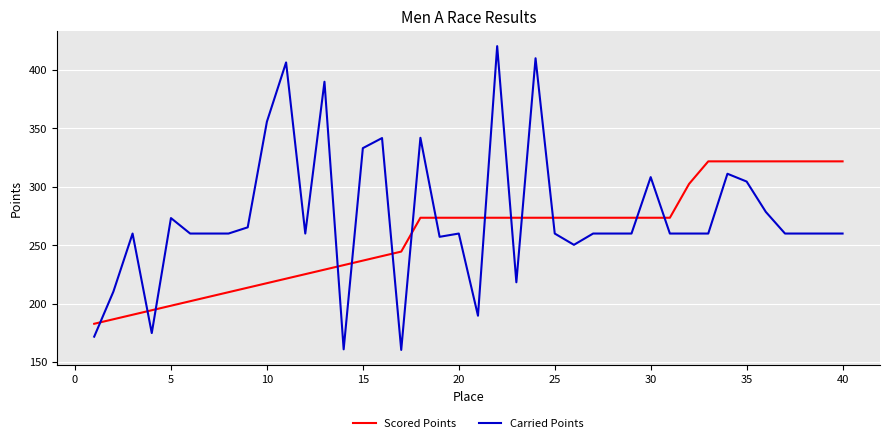

Rank the series by their average value, from lowest to highest.

Scored Points, Carried Points